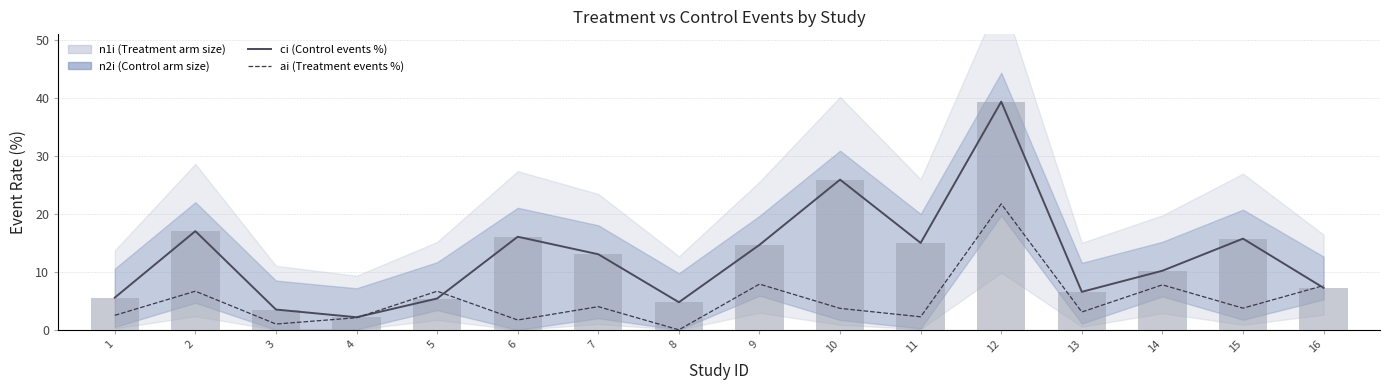

Where is ci nearest to the value 20?

2